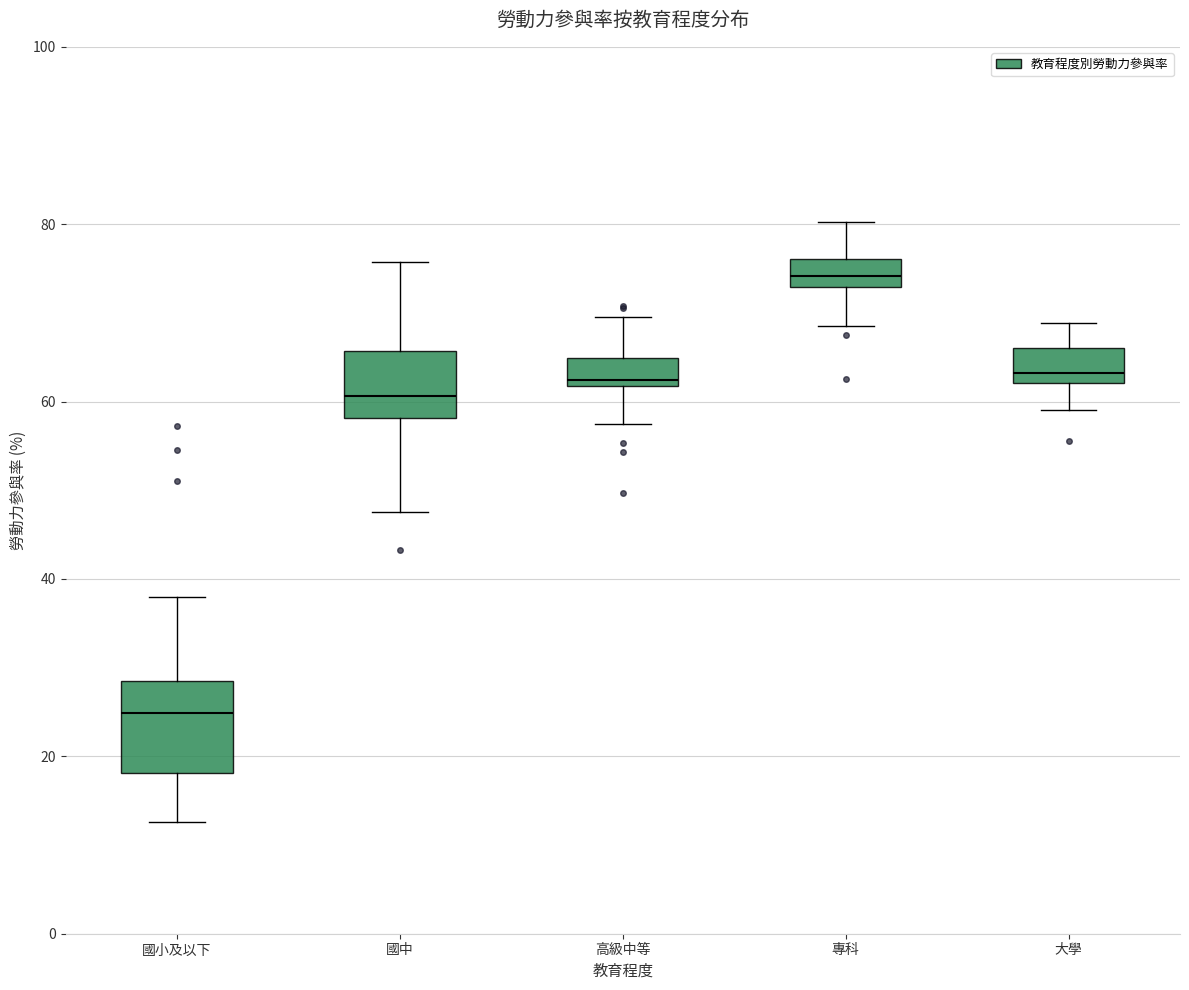

Where does the lower whisker of the box for 專科 end on the y-axis? The values are not printed on the chart, so give them approximately, as read against the axis.

68